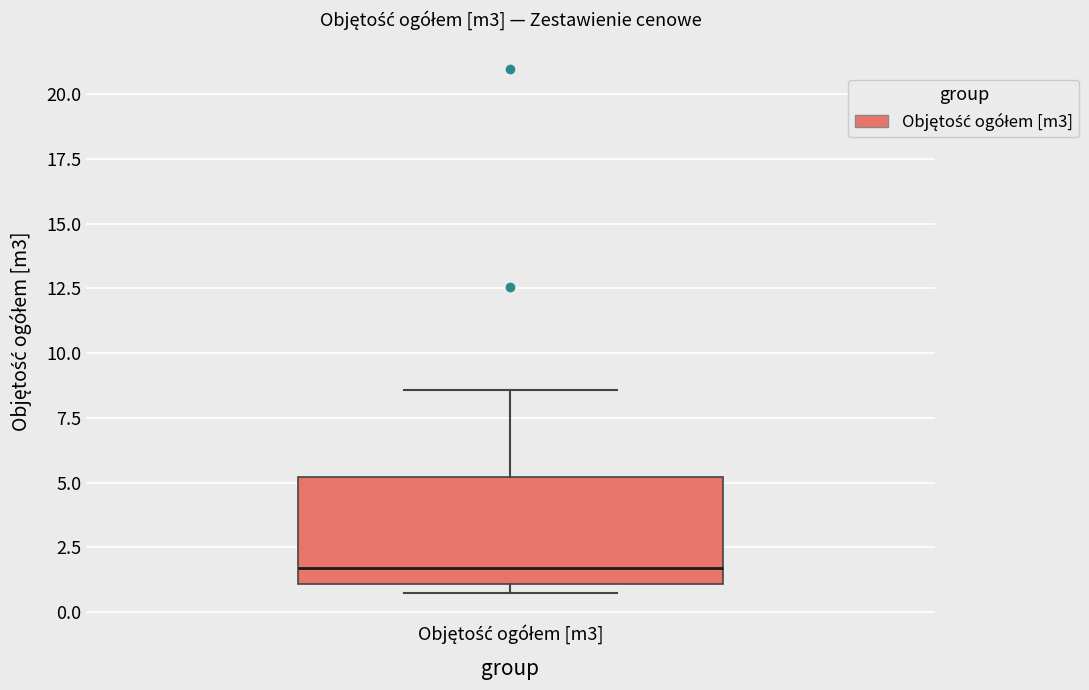

Where does the upper whisker of the box for Objętość ogółem [m3] end on the y-axis? The values are not printed on the chart, so give them approximately, as read against the axis.

8.5